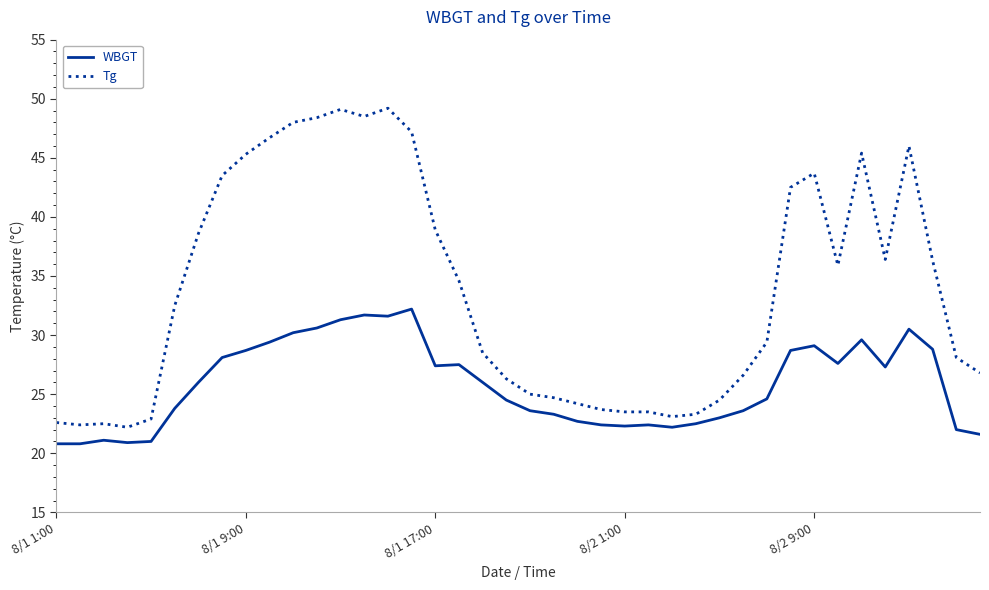

What is the maximum value shown in the chart?

49.2